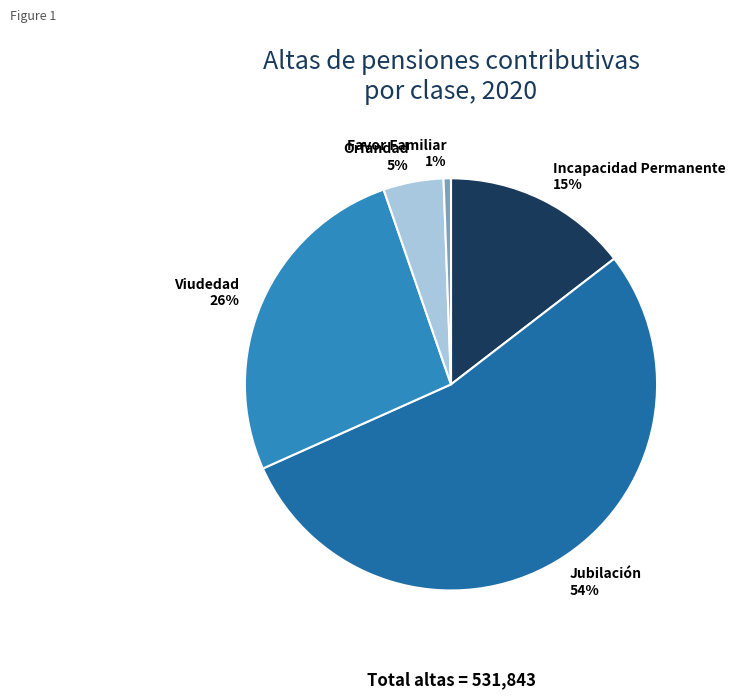

Which slice represents more than half of the pie?

Jubilación